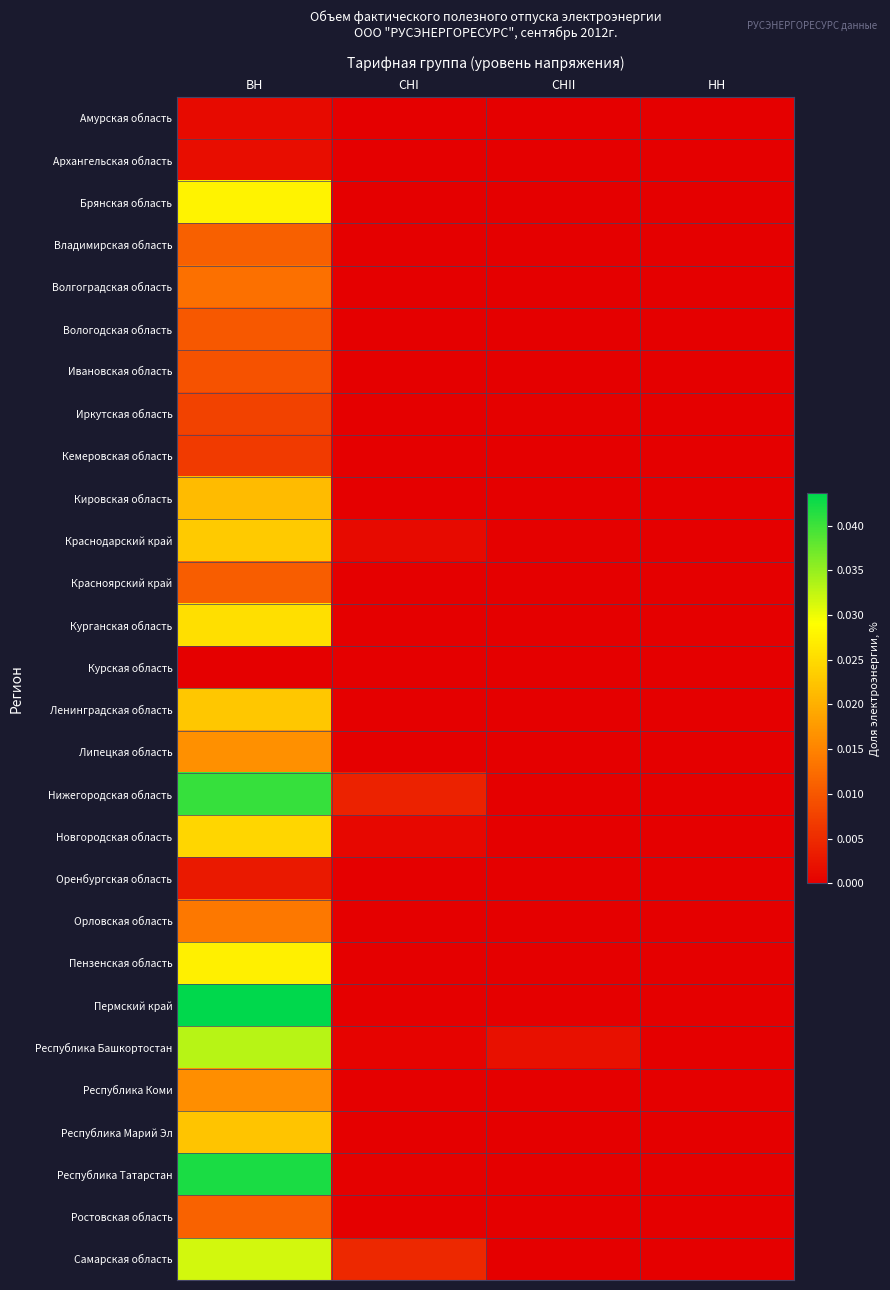

How many series are shown in this chart?

28